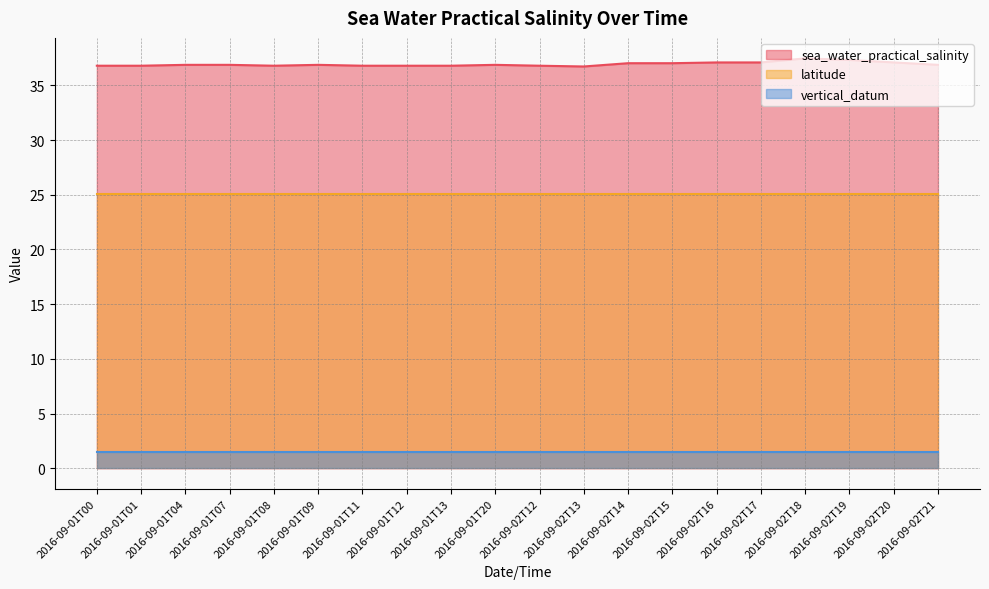

Reading left to right, extract all data points from this chart.

sea_water_practical_salinity: 36.8	36.8	36.9	36.9	36.8	36.9	36.8	36.8	36.8	36.9	36.8	36.7	37.0	37.0	37.1	37.1	37.5	37.3	37.1	36.9
latitude: 25.0	25.0	25.0	25.0	25.0	25.0	25.0	25.0	25.0	25.0	25.0	25.0	25.0	25.0	25.0	25.0	25.0	25.0	25.0	25.0
vertical_datum: 1.5	1.5	1.5	1.5	1.5	1.5	1.5	1.5	1.5	1.5	1.5	1.5	1.5	1.5	1.5	1.5	1.5	1.5	1.5	1.5